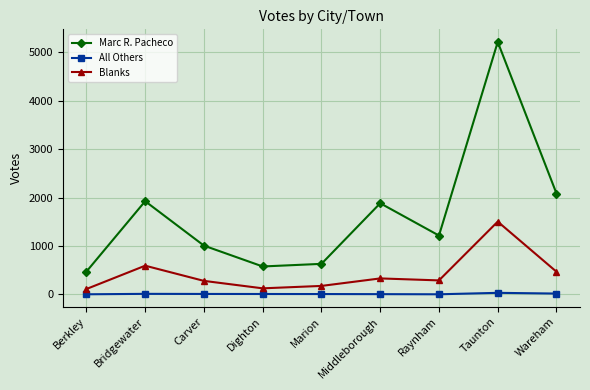

Where is the first local maximum for Marc R. Pacheco?

Bridgewater